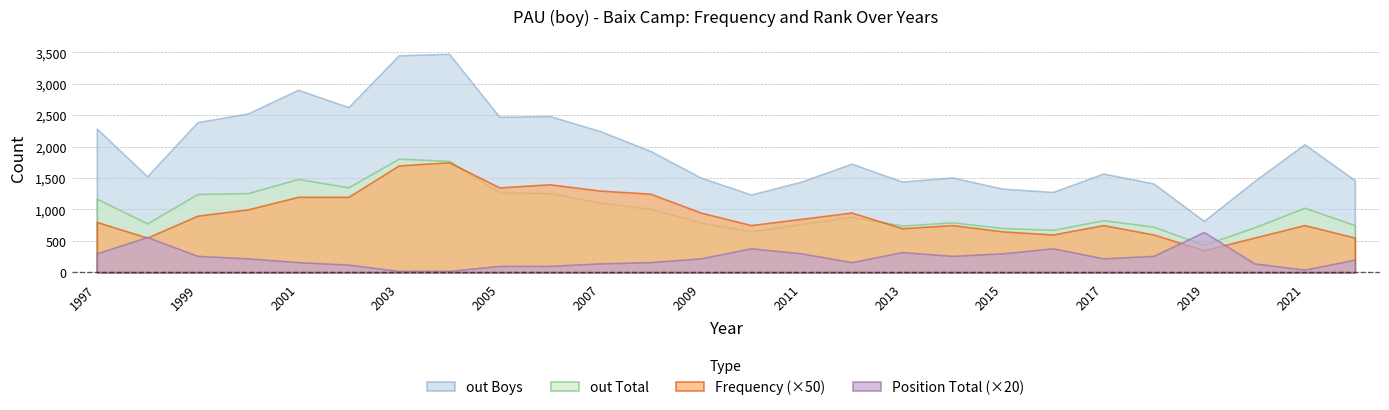

Where is the first local minimum for out Total?

1998